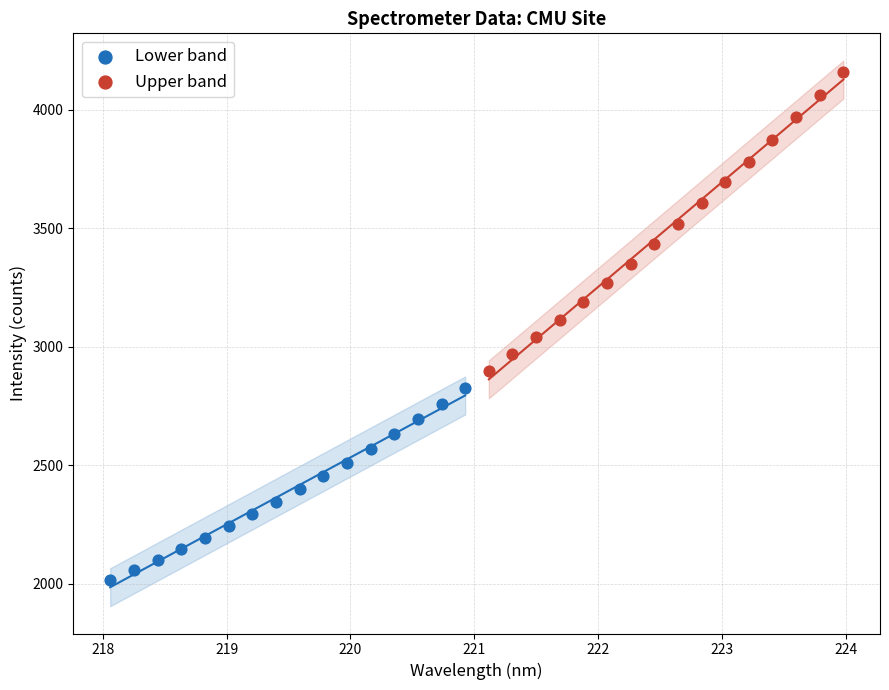

Which series has the widest spread of Y values?

Upper band